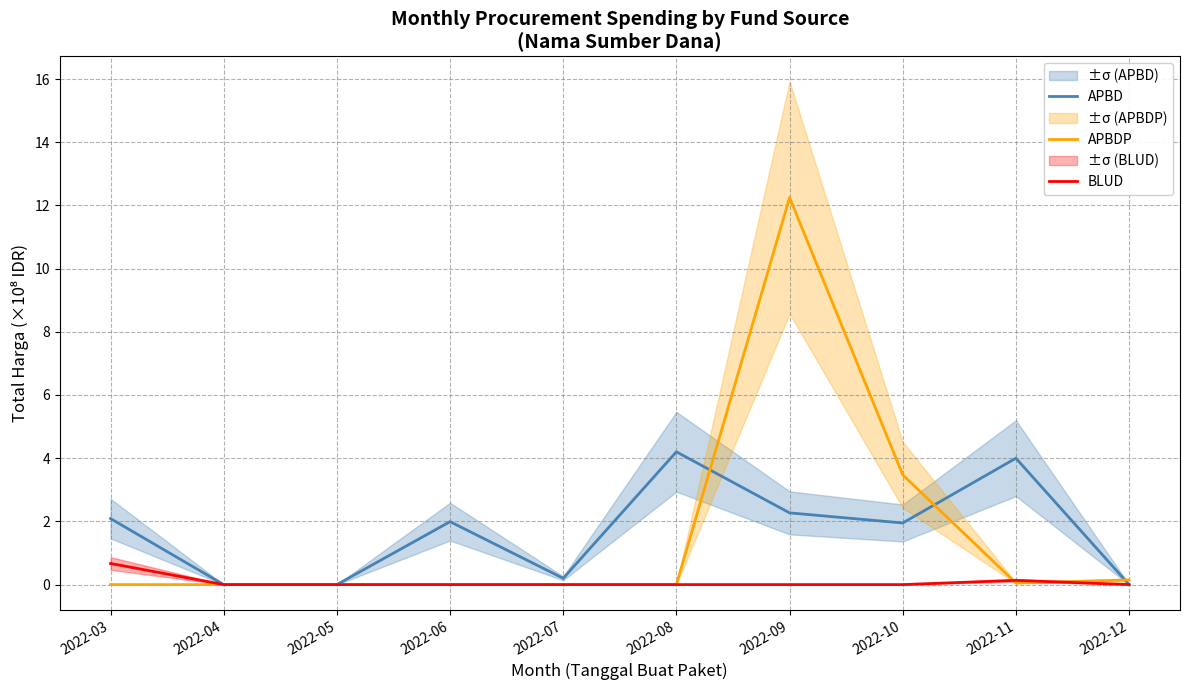

What is the average value of the APBDP series?

1.6